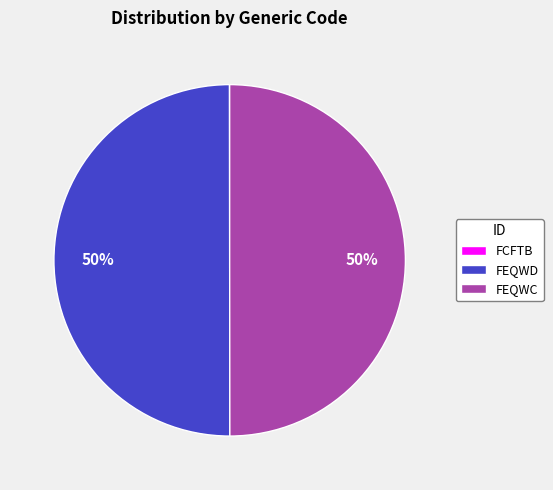

To the nearest percent, what is the difference between the largest and smallest slice percentages?

50%